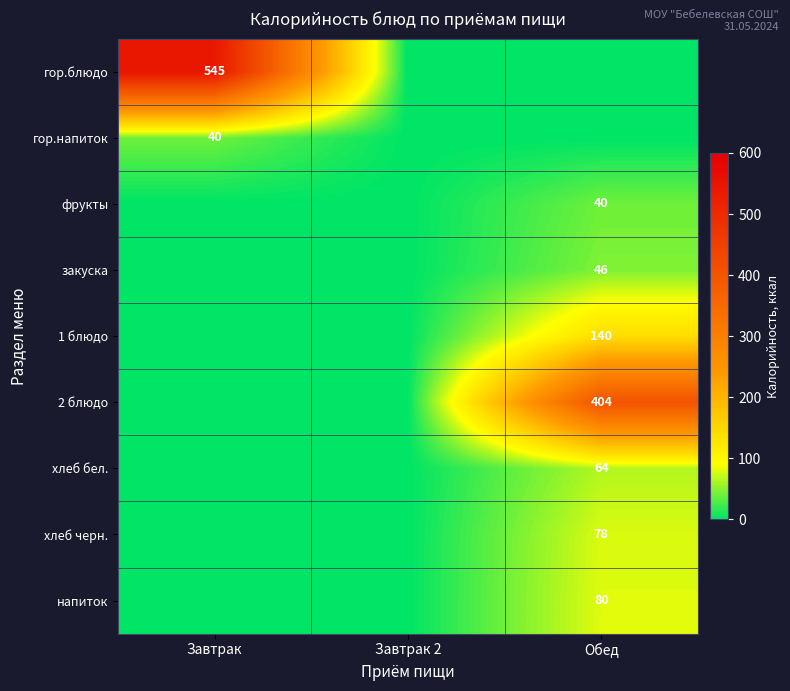

True or false: хлеб бел. has a value of 64 at Обед.

True